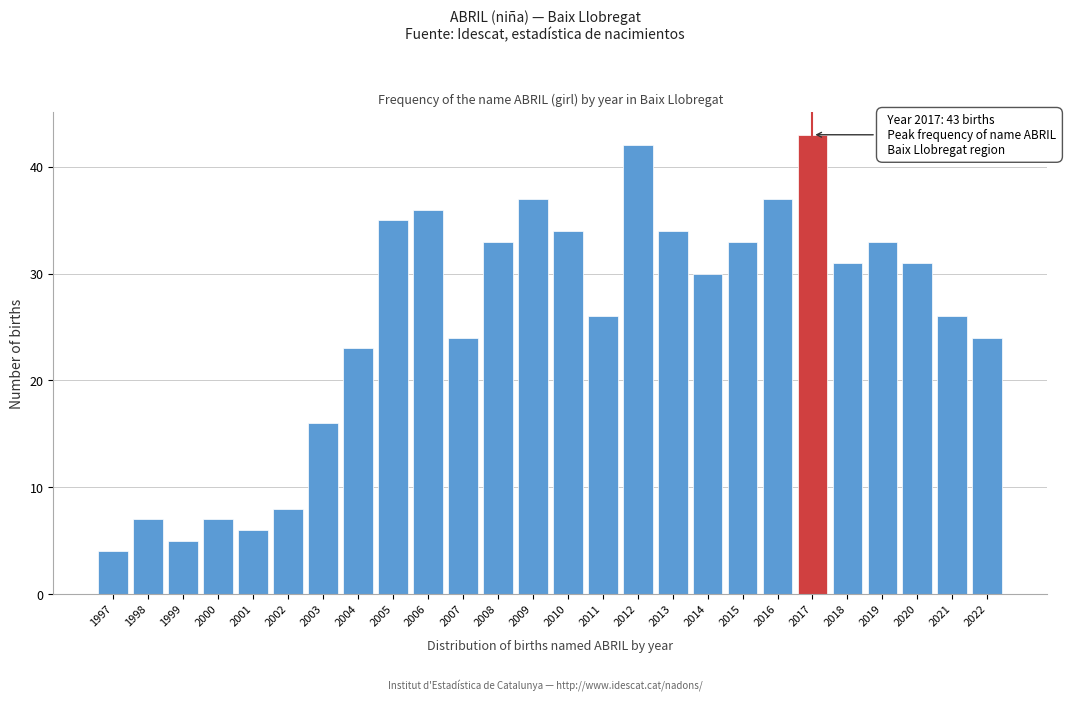

Reading left to right, extract all data points from this chart.

4	7	5	7	6	8	16	23	35	36	24	33	37	34	26	42	34	30	33	37	43	31	33	31	26	24